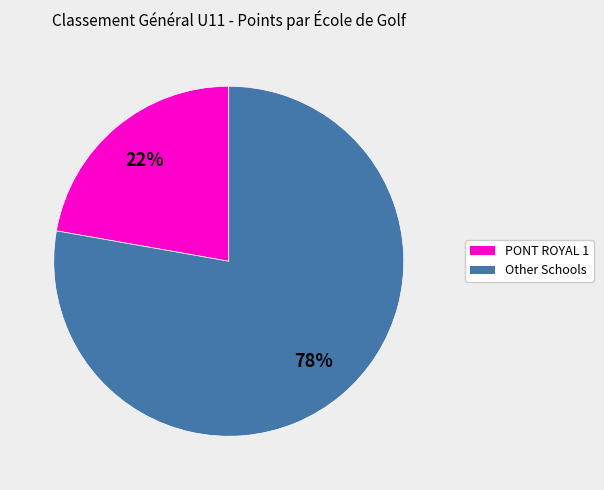

To the nearest percent, what is the average slice percentage?

50%